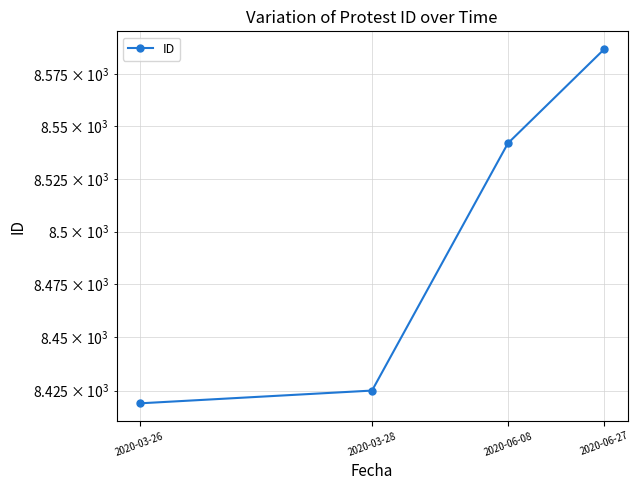

Is it true that the value at 2020-06-08 is 8542?

True